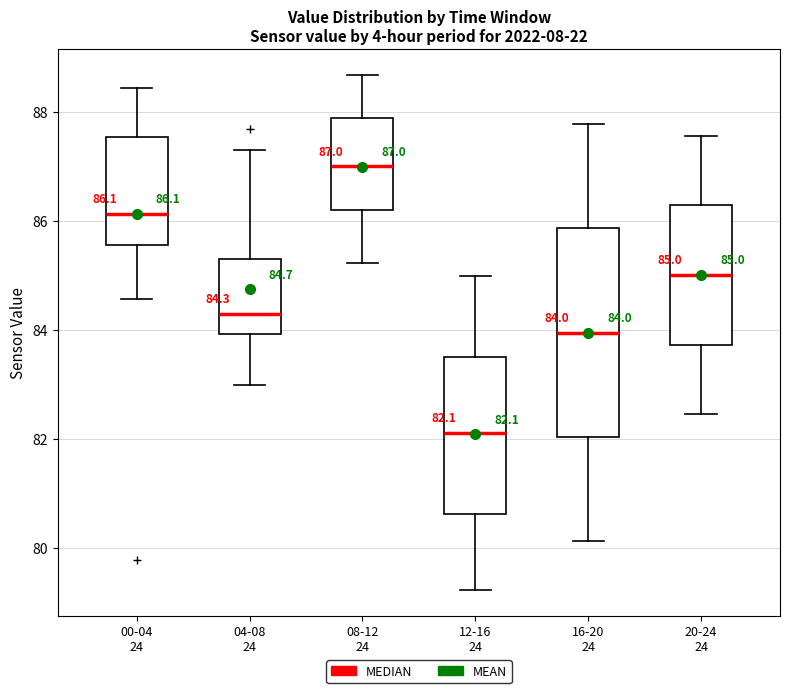

Which box's median line is the highest?

08-12 24